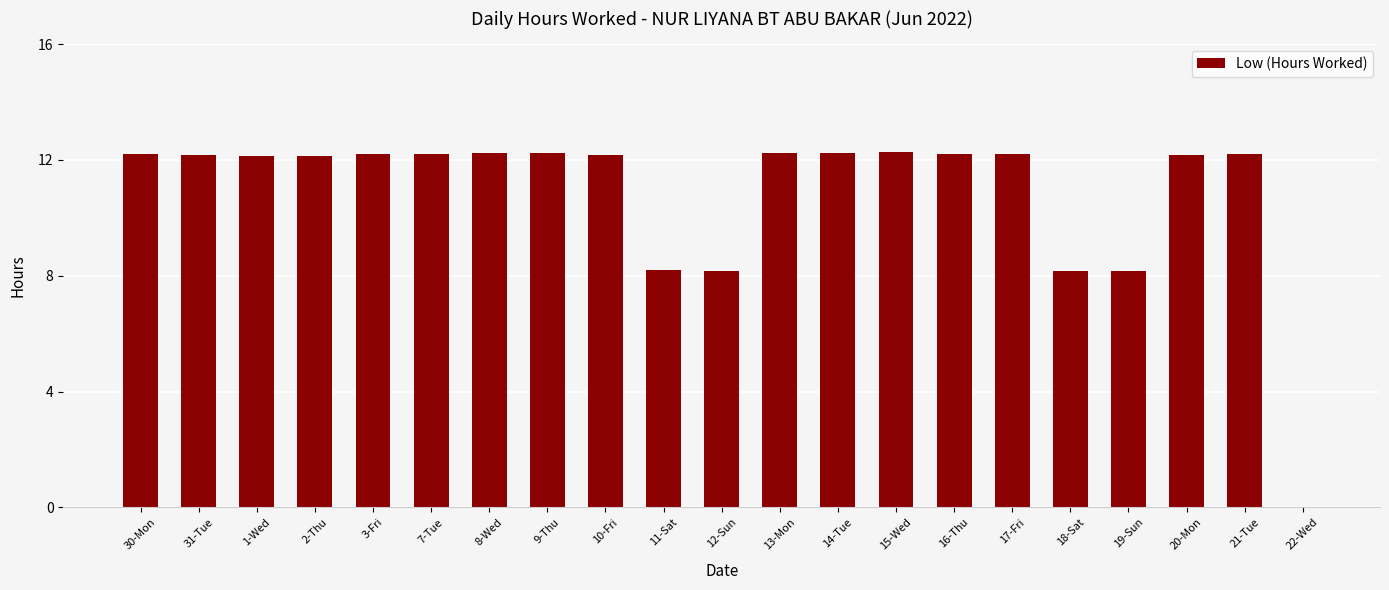

What is the change in value from 9-Thu to 19-Sun?

-4.1